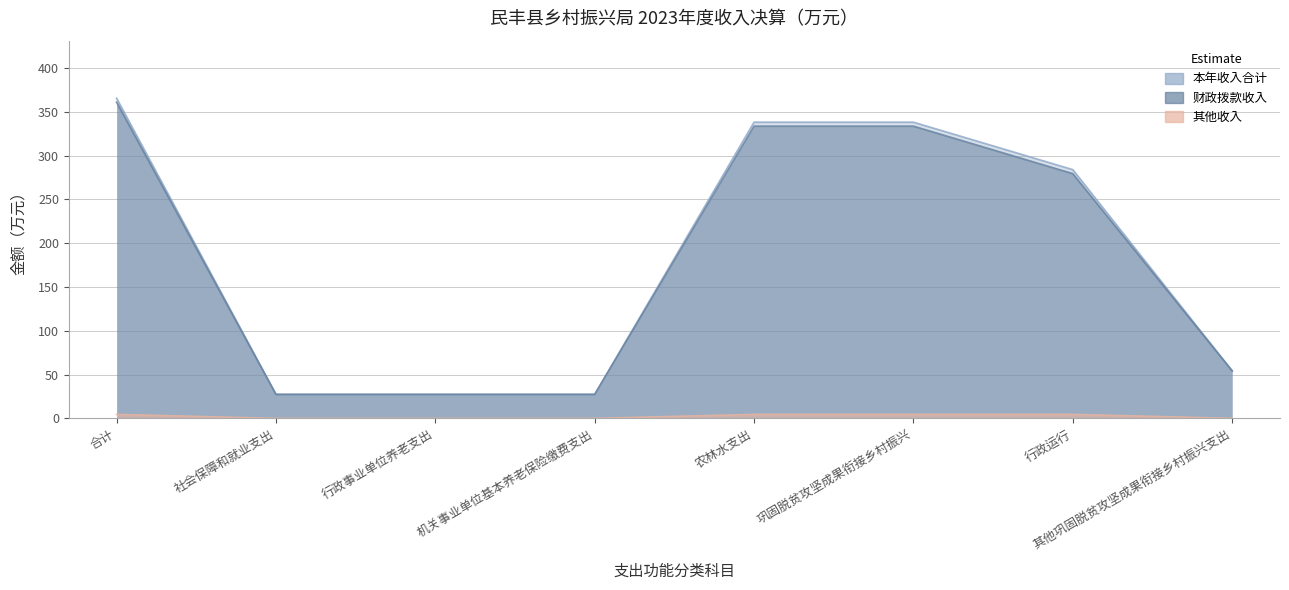

Reading left to right, list all the values displayed in this chart.

本年收入合计: 合计=365.6	社会保障和就业支出=27.4	行政事业单位养老支出=27.4	机关事业单位基本养老保险缴费支出=27.4	农林水支出=338.2	巩固脱贫攻坚成果衔接乡村振兴=338.2	行政运行=284.0	其他巩固脱贫攻坚成果衔接乡村振兴支出=54.2
财政拨款收入: 合计=361.1	社会保障和就业支出=27.4	行政事业单位养老支出=27.4	机关事业单位基本养老保险缴费支出=27.4	农林水支出=333.7	巩固脱贫攻坚成果衔接乡村振兴=333.7	行政运行=279.5	其他巩固脱贫攻坚成果衔接乡村振兴支出=54.2
其他收入: 合计=4.5	社会保障和就业支出=0.0	行政事业单位养老支出=0.0	机关事业单位基本养老保险缴费支出=0.0	农林水支出=4.5	巩固脱贫攻坚成果衔接乡村振兴=4.5	行政运行=4.5	其他巩固脱贫攻坚成果衔接乡村振兴支出=0.0